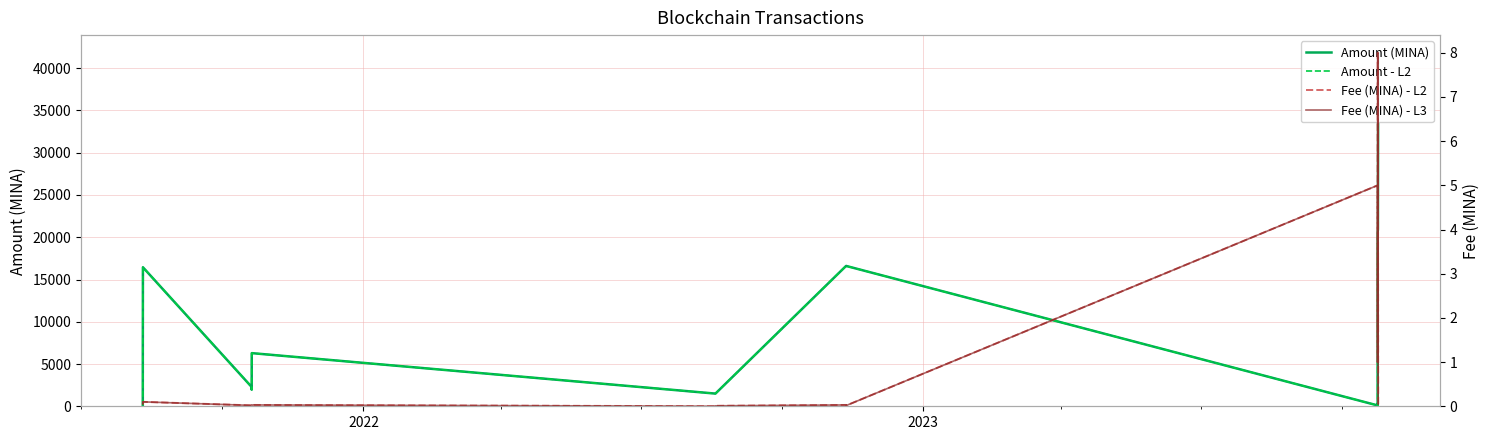

At 2022, list the series in order from largest to smallest.

Amount (MINA), Amount - L2, Fee (MINA) - L2, Fee (MINA) - L3